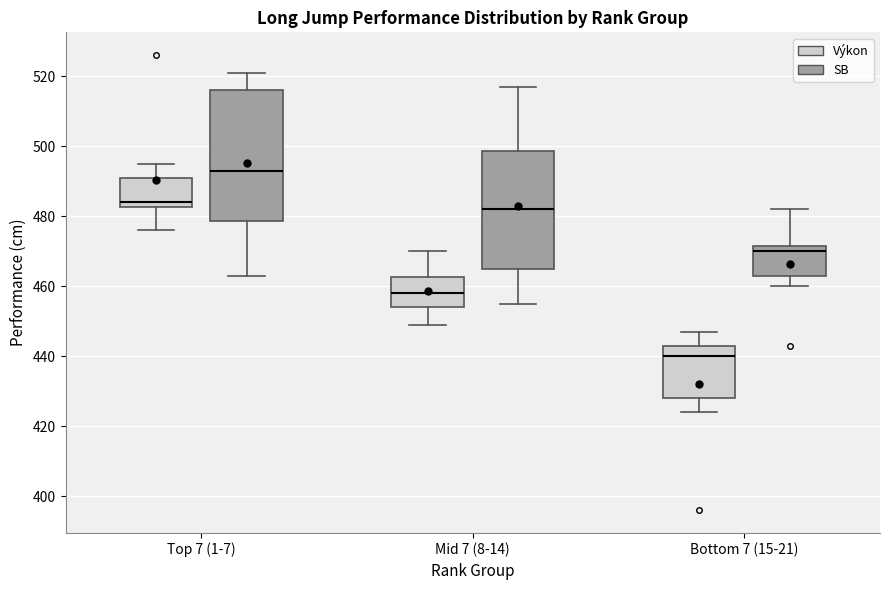

Reading left to right, transcribe this box plot: for each box, give where its median line is, the range the box spans, and where its two whiskers end, as read against the y-axis. The values are not printed on the chart, so give them approximately, as read against the axis.

Top 7 (1-7) (Výkon): median 484, box 482 to 492, whiskers 476 to 496
Top 7 (1-7) (SB): median 494, box 478 to 516, whiskers 464 to 522
Mid 7 (8-14) (Výkon): median 458, box 454 to 462, whiskers 450 to 470
Mid 7 (8-14) (SB): median 482, box 466 to 498, whiskers 456 to 518
Bottom 7 (15-21) (Výkon): median 440, box 428 to 444, whiskers 424 to 448
Bottom 7 (15-21) (SB): median 470, box 464 to 472, whiskers 460 to 482